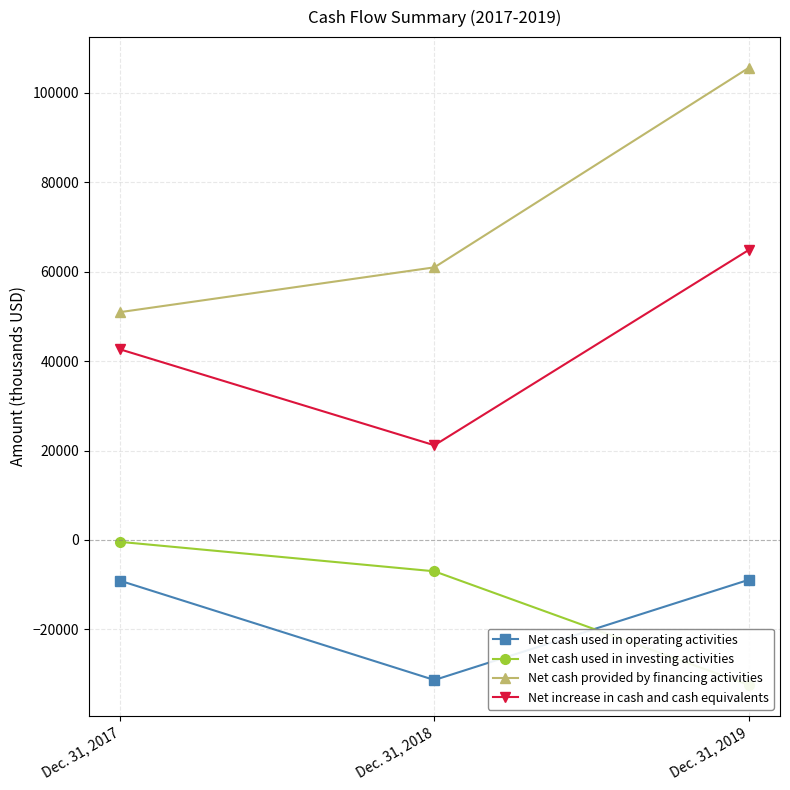

Count the Net increase in cash and cash equivalents values in the range 21172 to 64825.

3